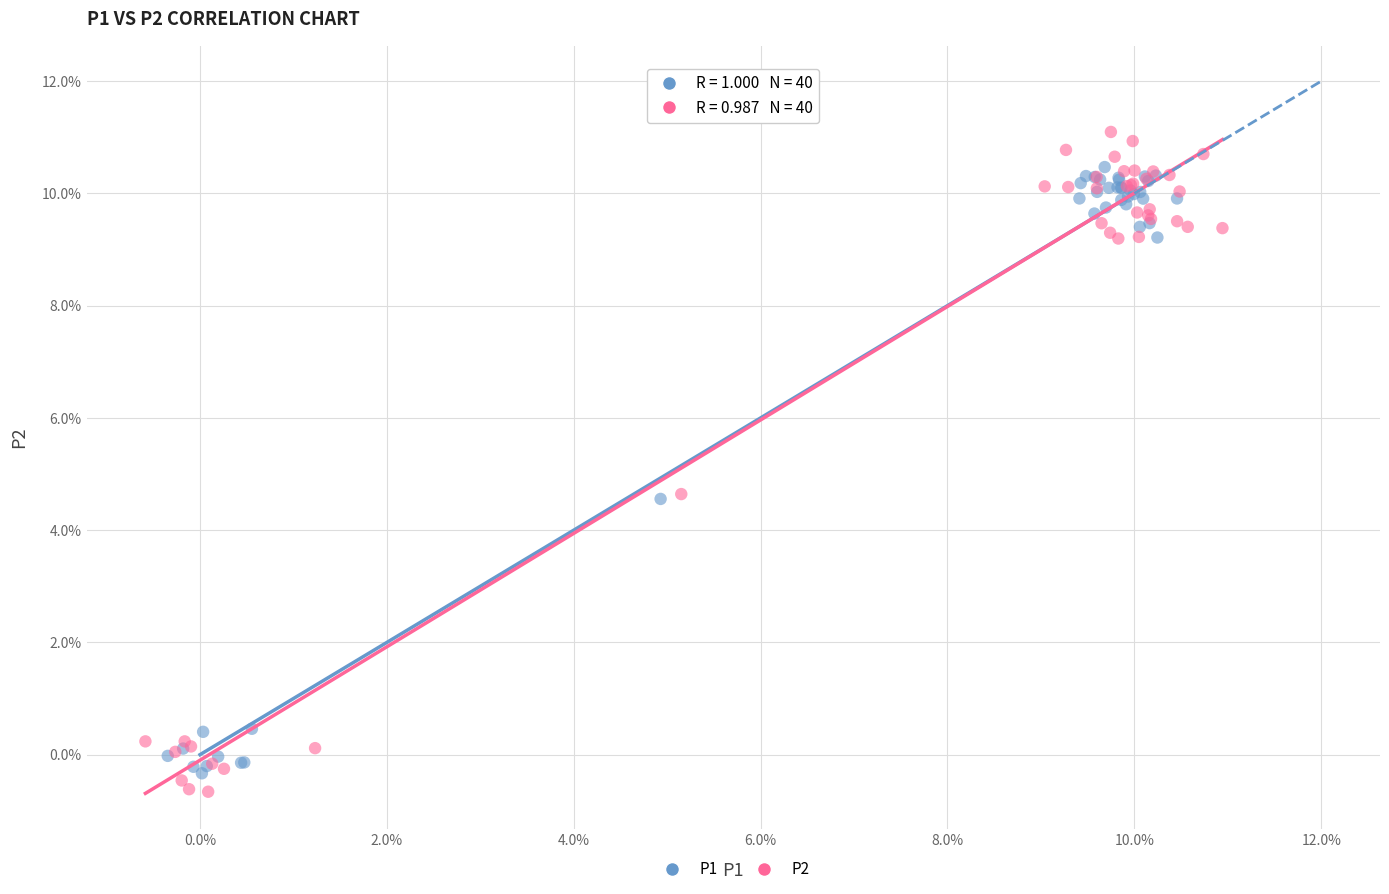

What are all the series names shown in the legend?

P1, P2